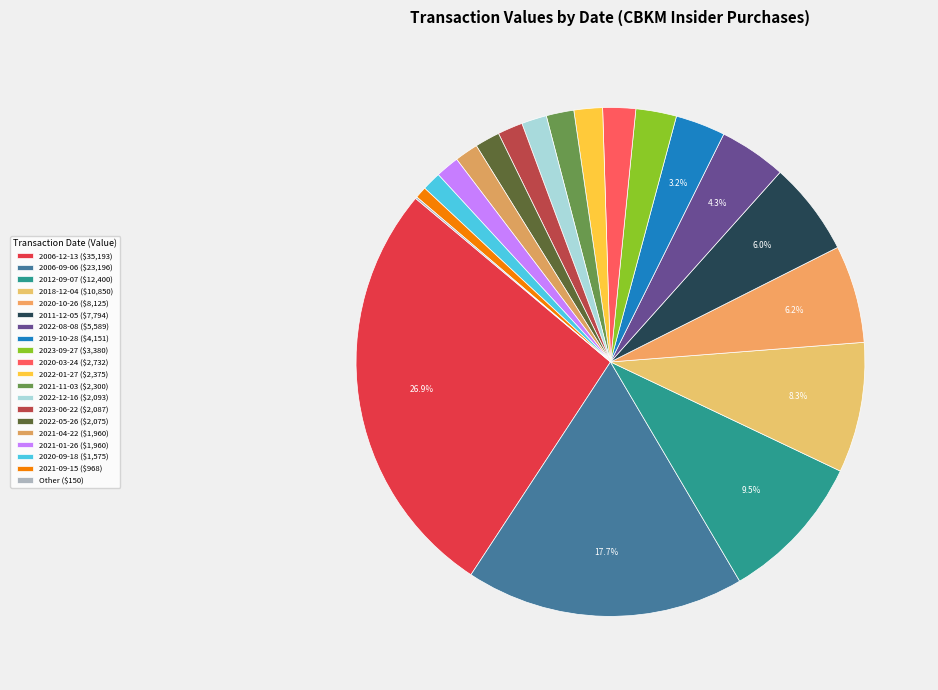

Is it true that 2019-10-28 is 3% of the pie?

True